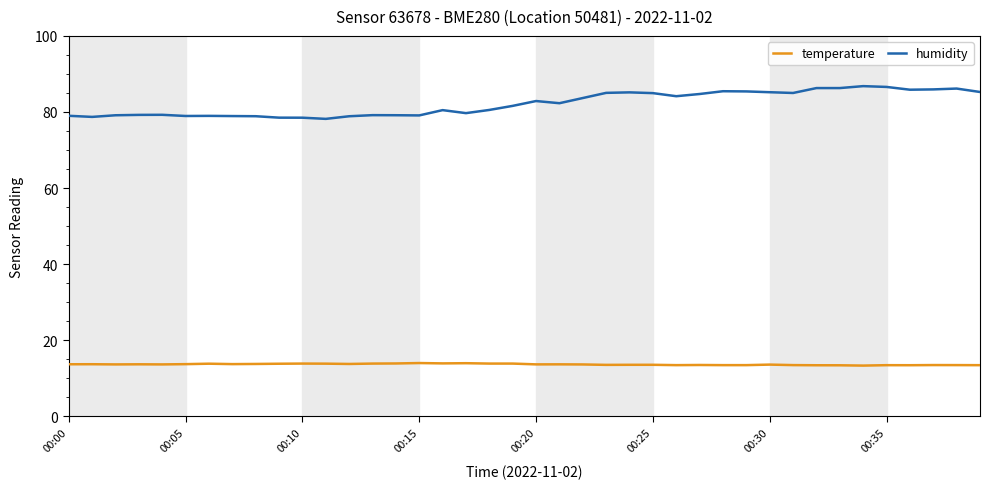

List the series in order of their peak value, lowest first.

temperature, humidity